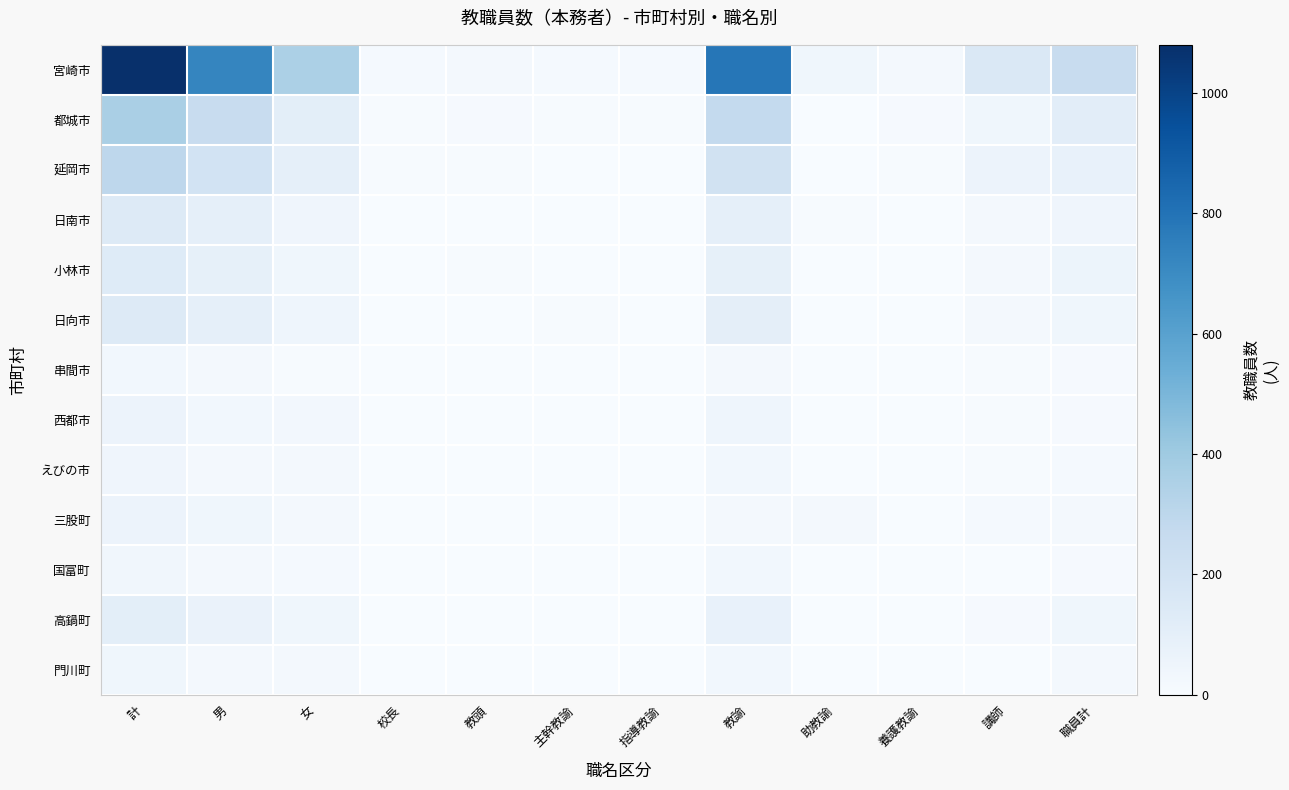

Reading left to right, extract all data points from this chart.

宮崎市: 計=1080	男=724	女=356	校長=16	教頭=23	主幹教諭=15	指導教諭=13	教諭=785	助教諭=38	養護教諭=22	講師=153	職員計=261
都城市: 計=363	男=257	女=106	校長=8	教頭=10	主幹教諭=6	指導教諭=7	教諭=275	助教諭=2	養護教諭=10	講師=40	職員計=110
延岡市: 計=299	男=202	女=97	校長=7	教頭=7	主幹教諭=4	指導教諭=1	教諭=204	助教諭=3	養護教諭=7	講師=63	職員計=82
日南市: 計=139	男=93	女=46	校長=3	教頭=3	主幹教諭=4	指導教諭=2	教諭=97	助教諭=7	養護教諭=3	講師=19	職員計=45
小林市: 計=131	男=92	女=39	校長=3	教頭=5	主幹教諭=3	指導教諭=3	教諭=92	助教諭=2	養護教諭=3	講師=20	職員計=57
日向市: 計=141	男=93	女=48	校長=3	教頭=4	主幹教諭=6	指導教諭=2	教諭=103	助教諭=0	養護教諭=4	講師=17	職員計=41
串間市: 計=32	男=24	女=8	校長=1	教頭=1	主幹教諭=1	指導教諭=0	教諭=22	助教諭=0	養護教諭=1	講師=6	職員計=9
西都市: 計=61	男=33	女=28	校長=1	教頭=2	主幹教諭=1	指導教諭=3	教諭=47	助教諭=0	養護教諭=2	講師=5	職員計=11
えびの市: 計=44	男=23	女=21	校長=2	教頭=2	主幹教諭=1	指導教諭=1	教諭=30	助教諭=1	養護教諭=1	講師=6	職員計=13
三股町: 計=61	男=40	女=21	校長=1	教頭=3	主幹教諭=0	指導教諭=0	教諭=20	助教諭=21	養護教諭=1	講師=14	職員計=18
国富町: 計=36	男=21	女=15	校長=1	教頭=1	主幹教諭=1	指導教諭=0	教諭=31	助教諭=0	養護教諭=1	講師=1	職員計=9
高鍋町: 計=106	男=68	女=38	校長=2	教頭=3	主幹教諭=3	指導教諭=4	教諭=78	助教諭=0	養護教諭=2	講師=12	職員計=39
門川町: 計=40	男=19	女=21	校長=1	教頭=1	主幹教諭=0	指導教諭=0	教諭=33	助教諭=0	養護教諭=1	講師=3	職員計=21